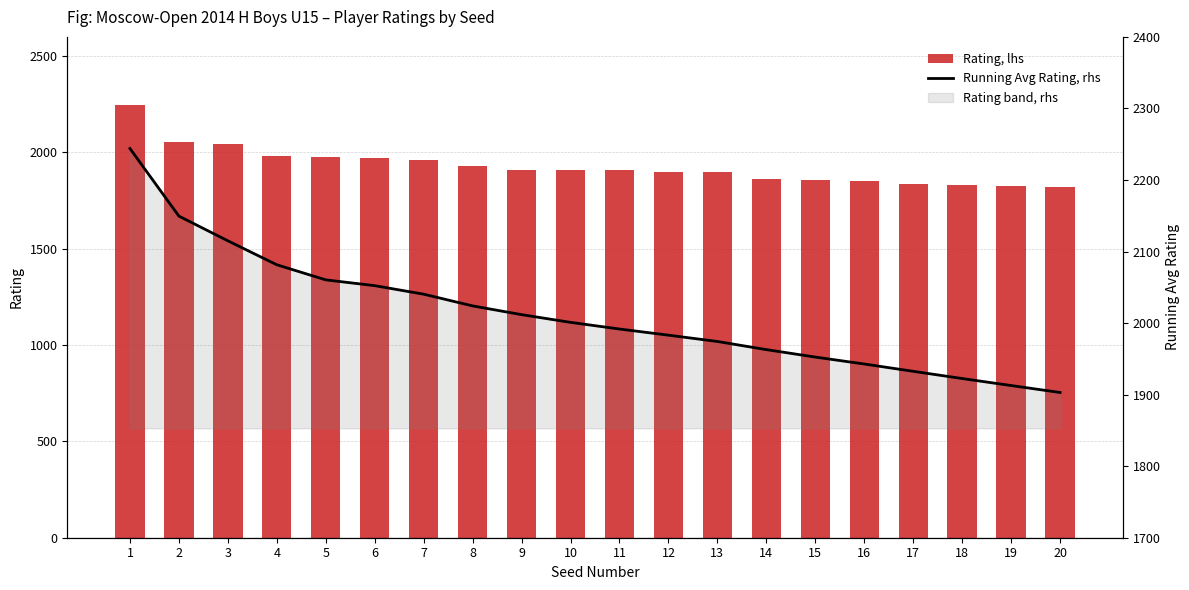

Reading right to left, transcribe all the data shown in this chart.

Rating, lhs: 1821.0	1827.0	1832.0	1834.0	1851.0	1855.0	1864.0	1898.0	1900.0	1907.0	1909.0	1909.0	1929.0	1959.0	1972.0	1976.0	1981.0	2046.0	2055.0	2244.0
Running Avg Rating, rhs: 1903.0	1912.7	1922.5	1932.6	1942.8	1952.5	1962.9	1974.3	1983.1	1991.7	2001.0	2011.8	2024.0	2040.4	2052.3	2060.4	2081.5	2115.0	2149.5	2244.0